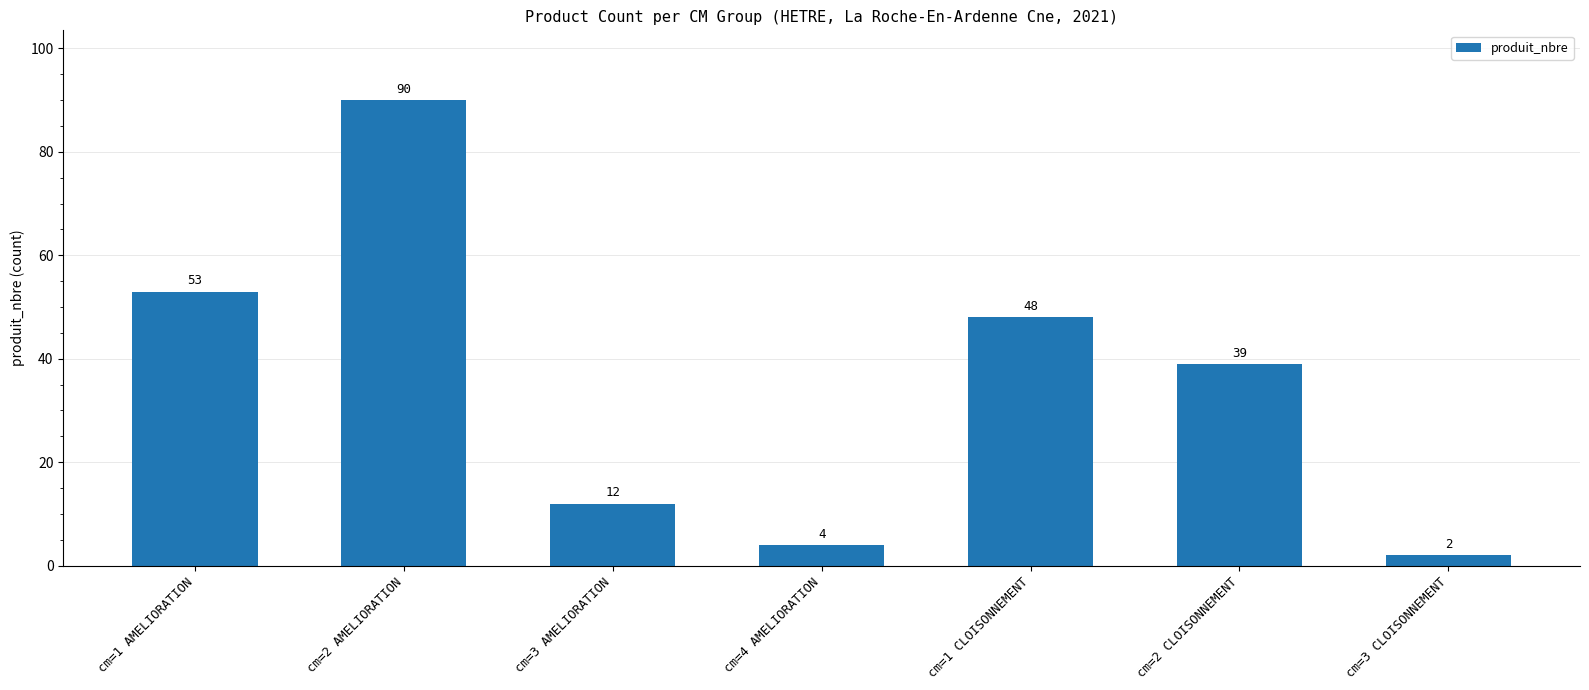

How many bars are there in total?

7